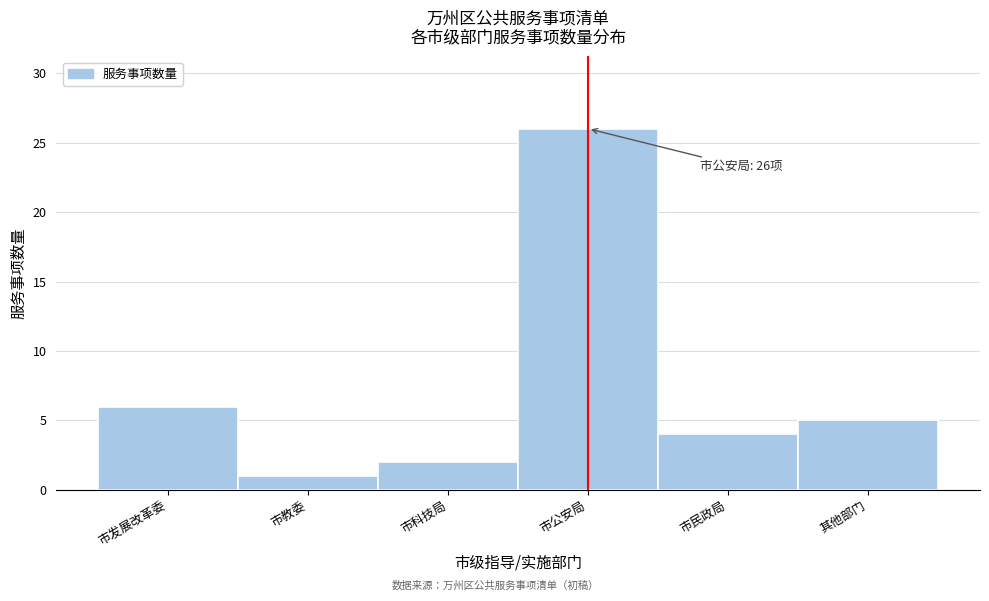

Reading left to right, list all the values displayed in this chart.

市发展改革委=6	市教委=1	市科技局=2	市公安局=26	市民政局=4	其他部门=5